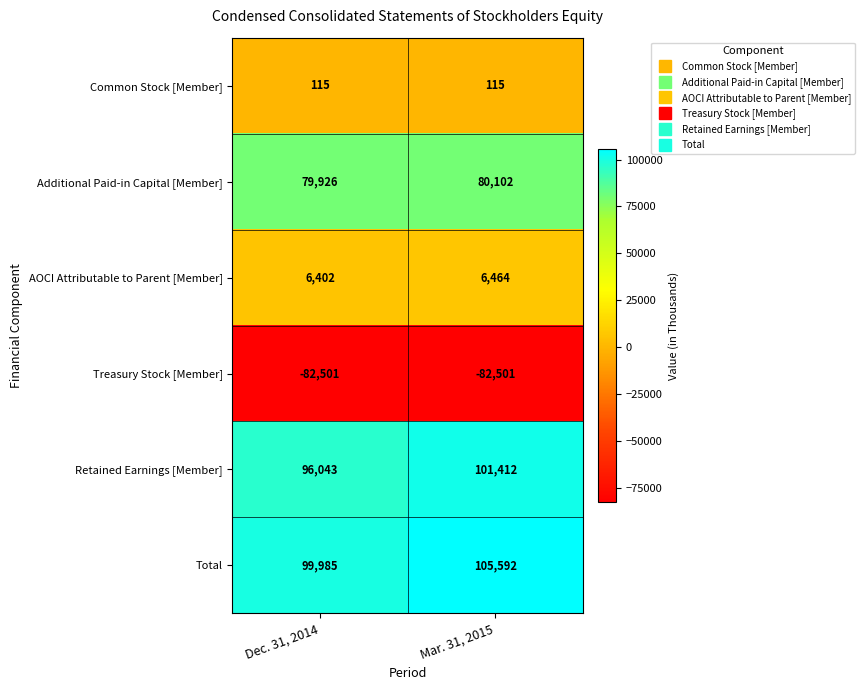

Count the number of data series in this chart.

6